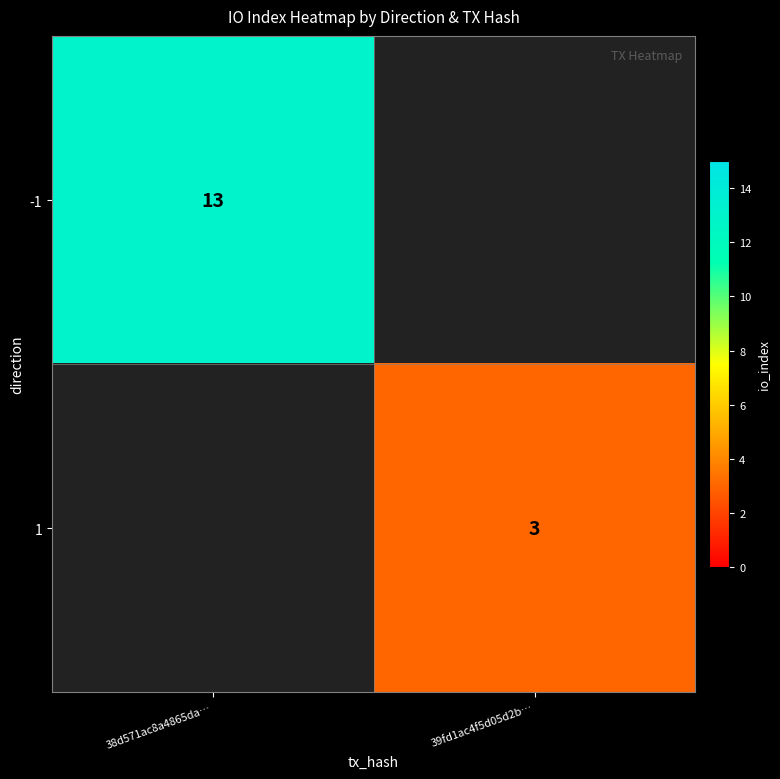

Is the value of 1 at 39fd1ac4f5d05d2b… greater than the value of -1 at 38d571ac8a4865da…?

No